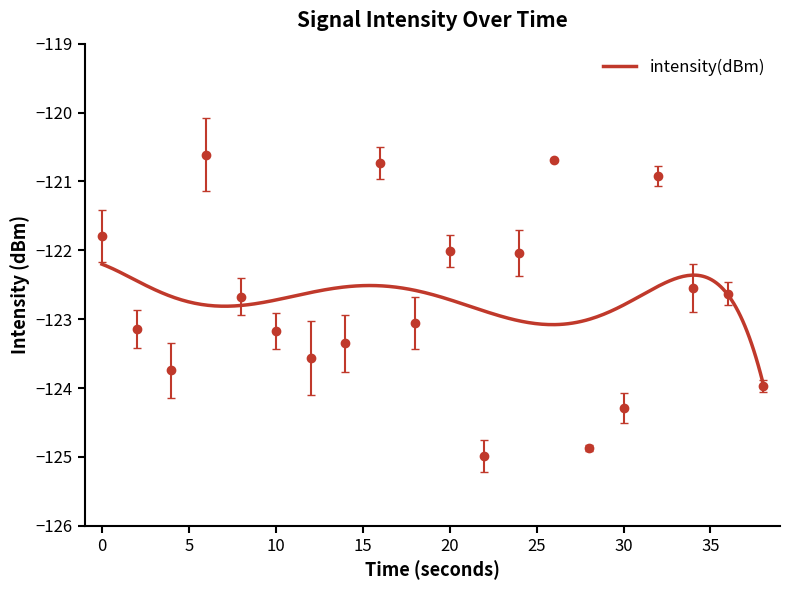

What is the smallest value displayed?

-125.0